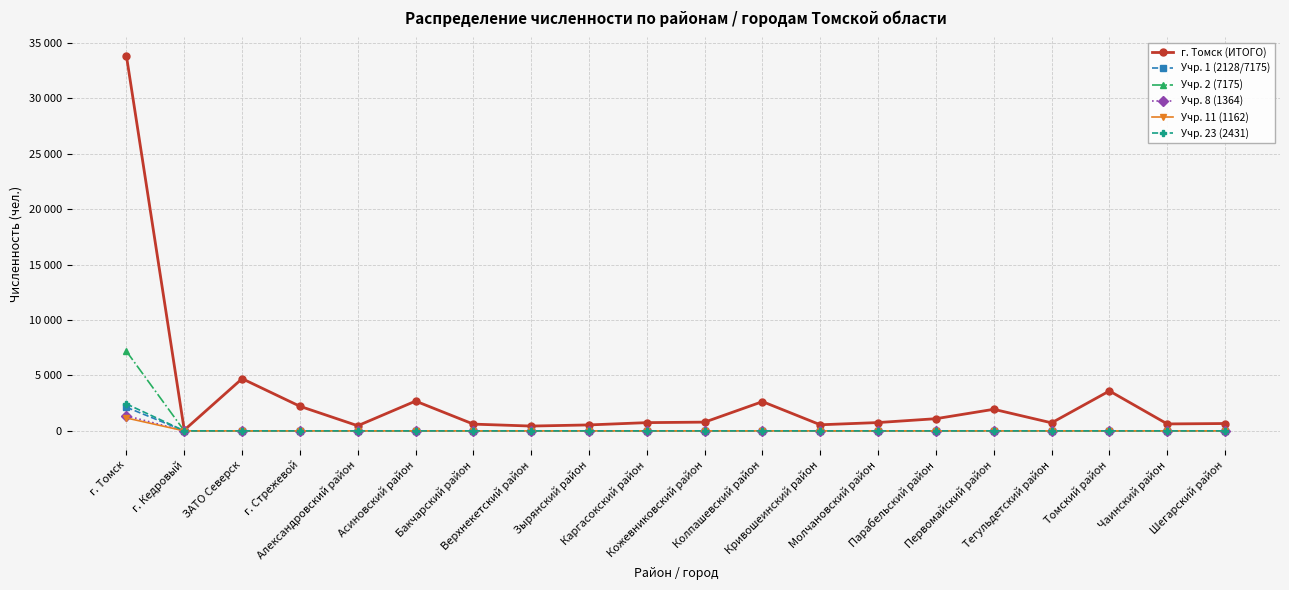

What is the average value of the г. Томск (ИТОГО) series?

2982